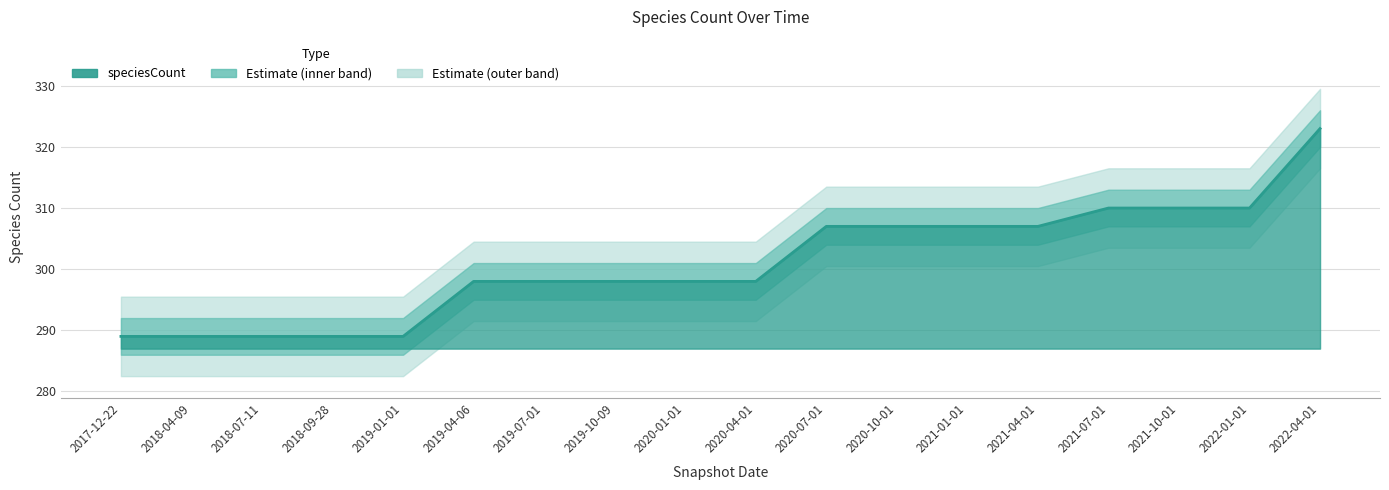

Is it true that the value at 2020-01-01 is 298?

True